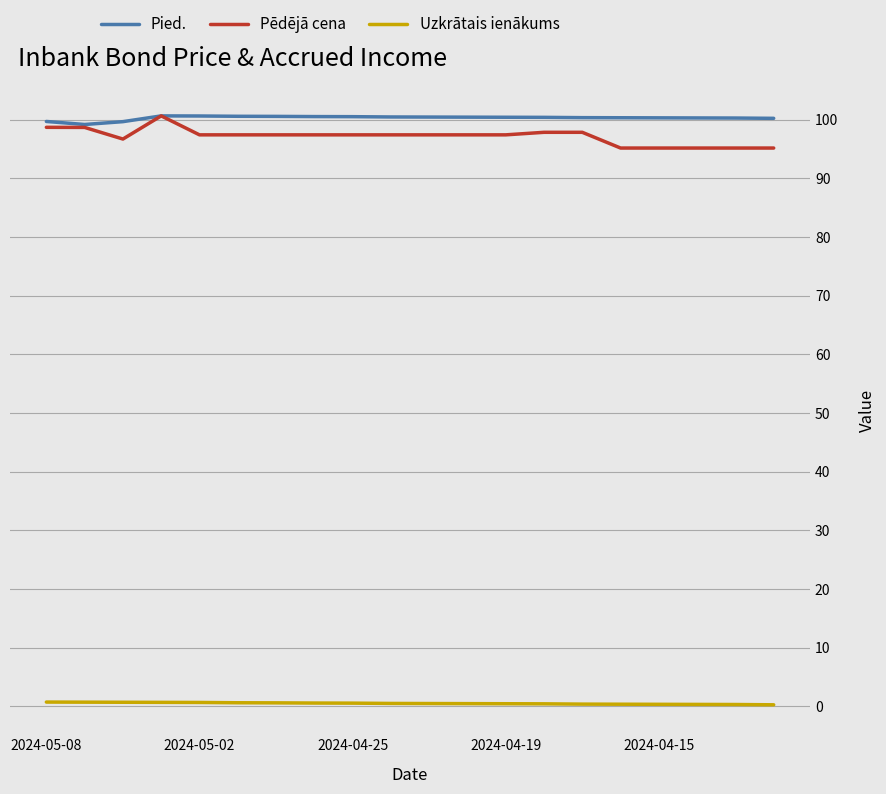

What is the average value of the Pēdējā cena series?

97.2